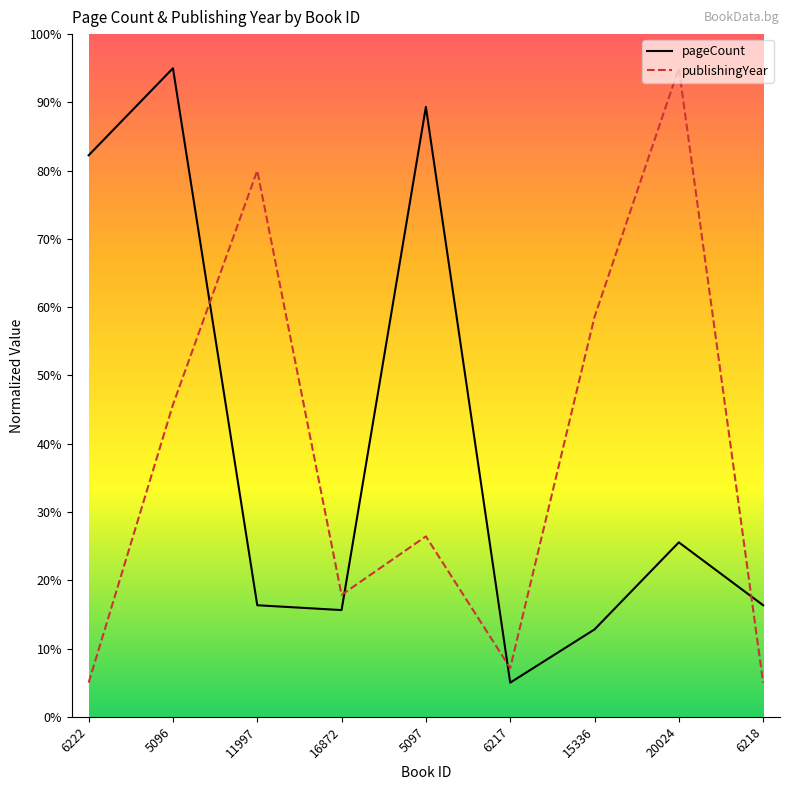

Where does the pageCount series first go above 16?

6222